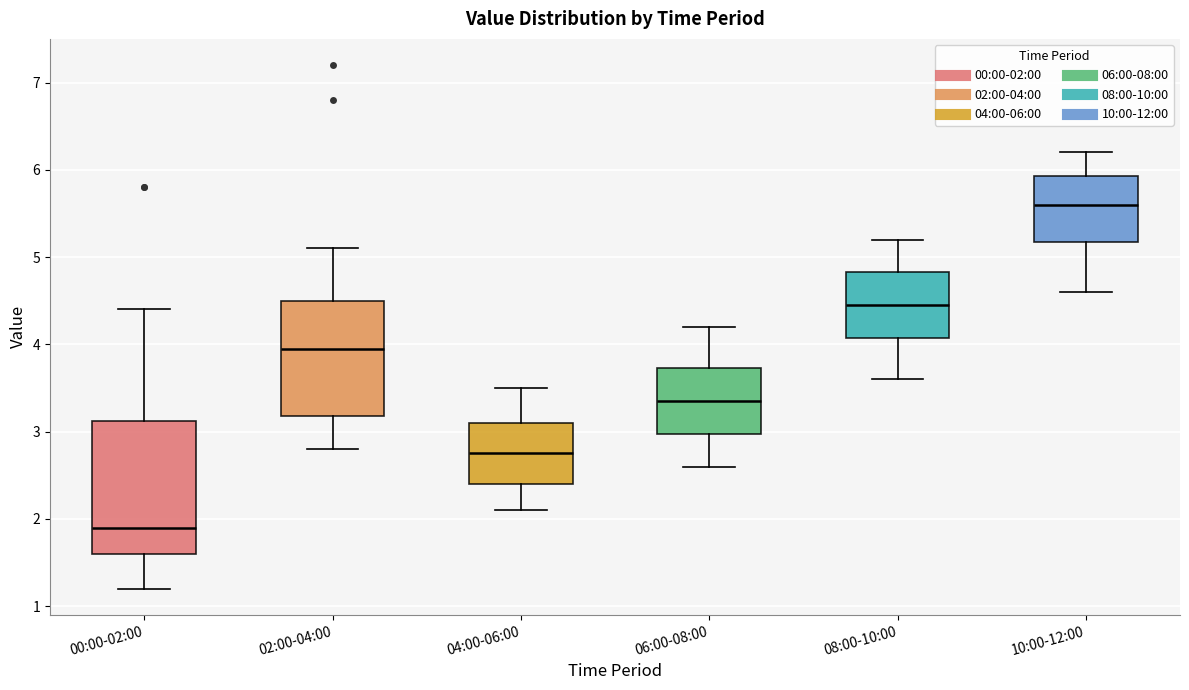

Which box is the tallest, from its lower edge to its upper edge?

00:00-02:00